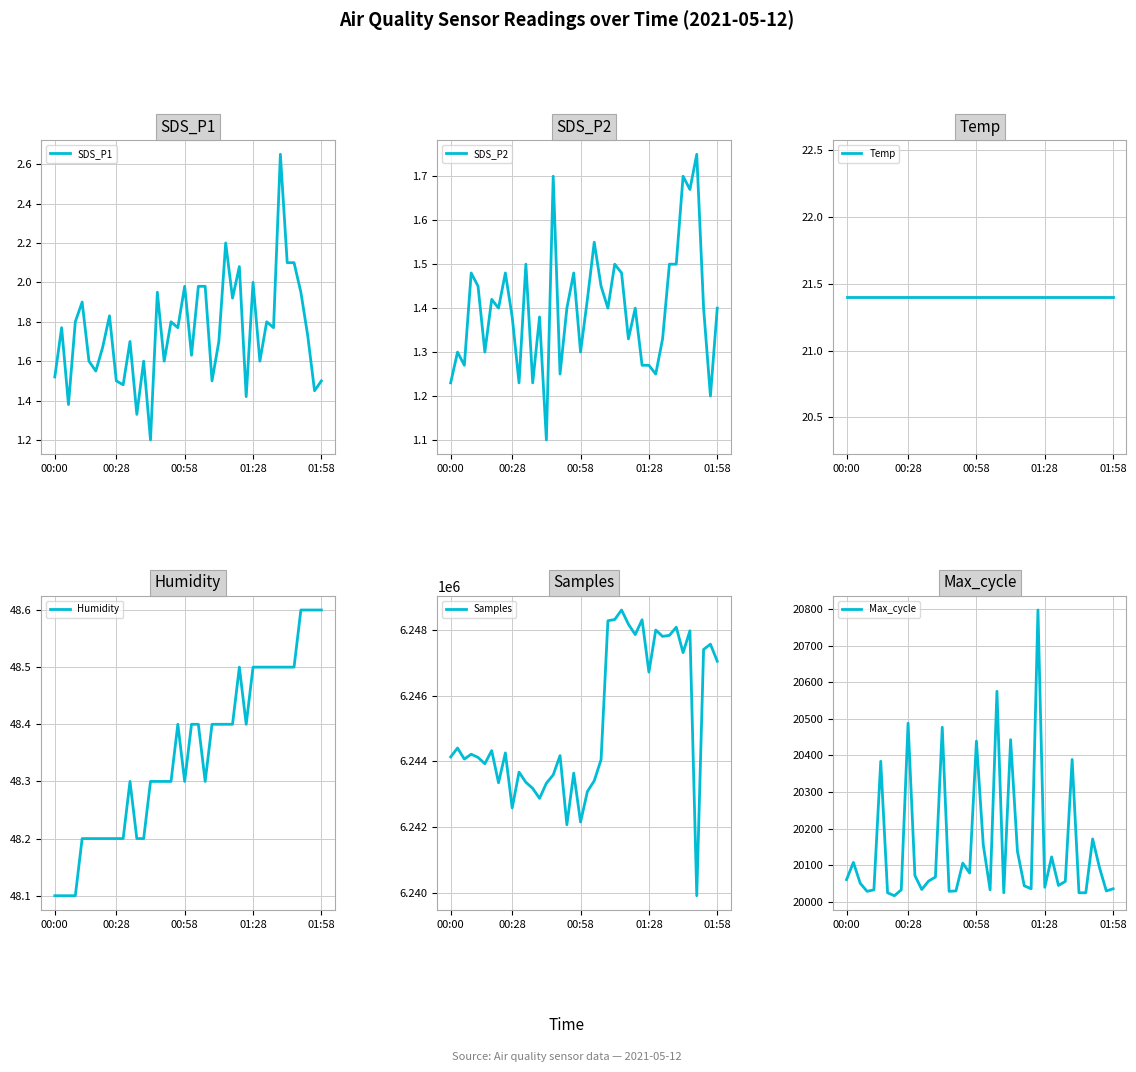

What is the highest value of the Samples series?

6248603